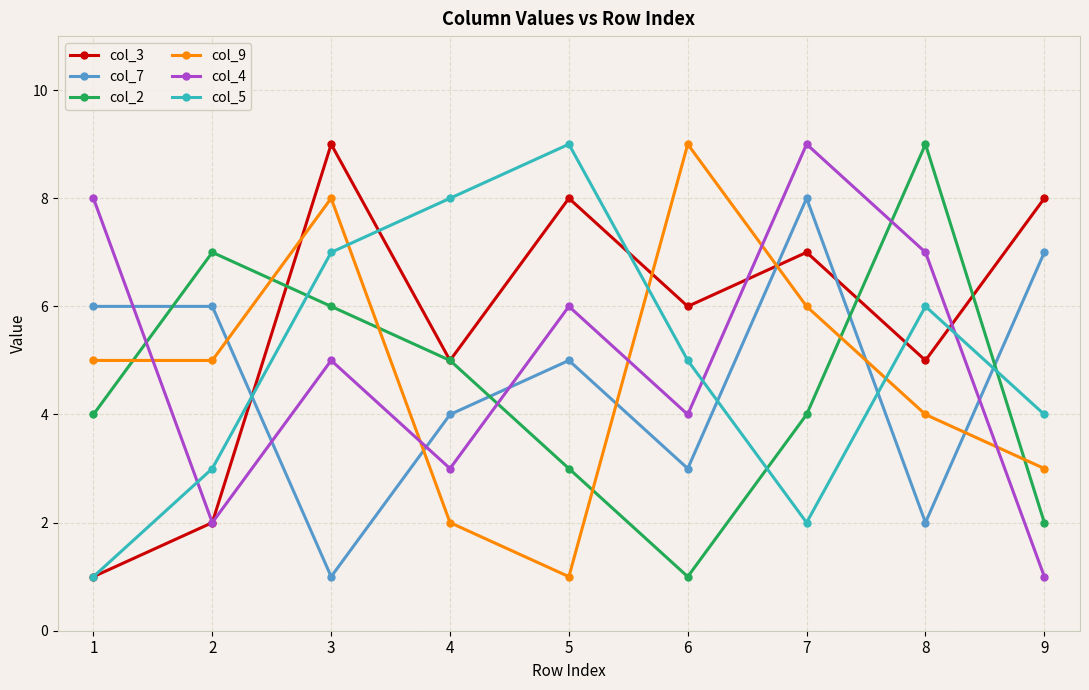

Is this an area chart (filled region under the line)?

No